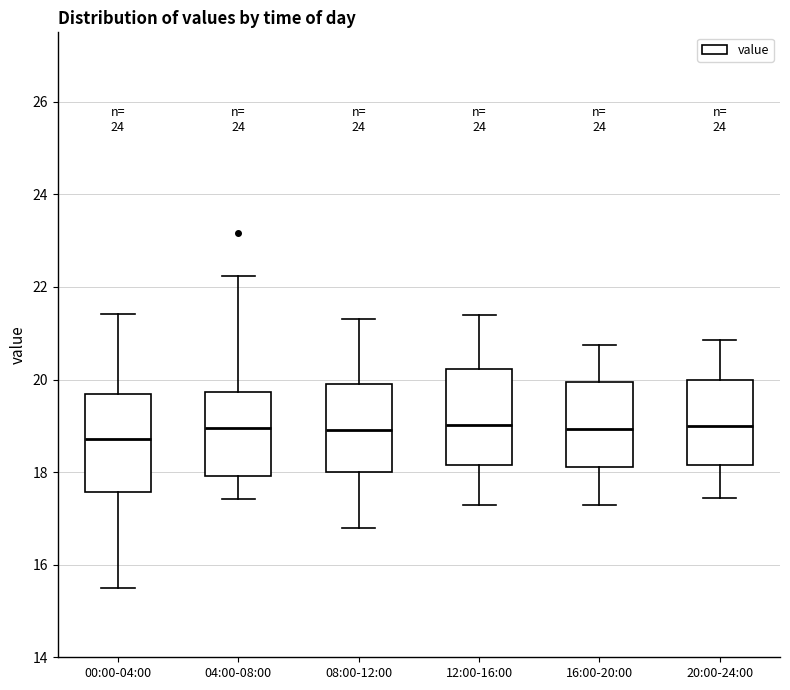

Reading left to right, read every box against the y-axis: the position of its median line, the range the box covers, and the ends of its whiskers. The values are not printed on the chart, so give them approximately, as read against the axis.

00:00-04:00: median 18.8, box 17.6 to 19.6, whiskers 15.6 to 21.4
04:00-08:00: median 19.0, box 18.0 to 19.8, whiskers 17.4 to 22.2
08:00-12:00: median 19.0, box 18.0 to 20.0, whiskers 16.8 to 21.4
12:00-16:00: median 19.0, box 18.2 to 20.2, whiskers 17.4 to 21.4
16:00-20:00: median 19.0, box 18.2 to 20.0, whiskers 17.4 to 20.8
20:00-24:00: median 19.0, box 18.2 to 20.0, whiskers 17.4 to 20.8